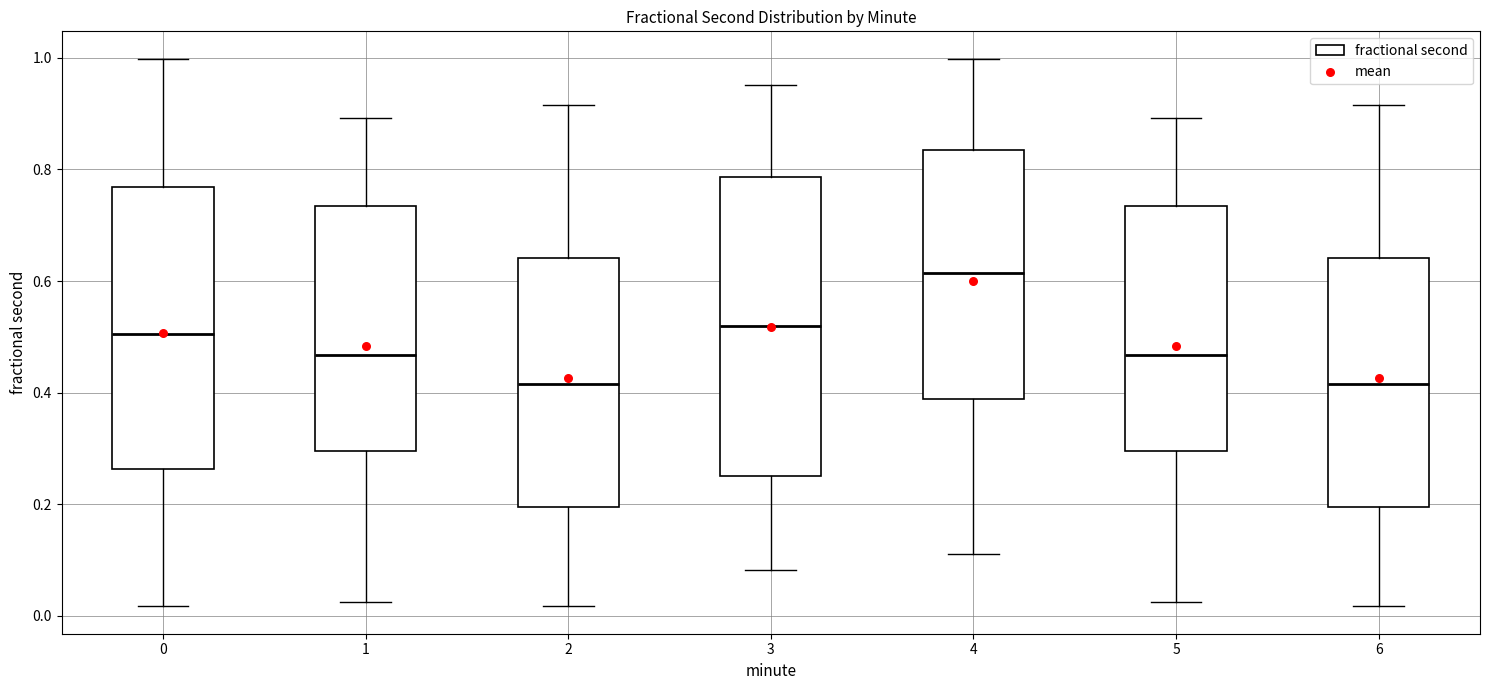

Which box is the tallest, from its lower edge to its upper edge?

3